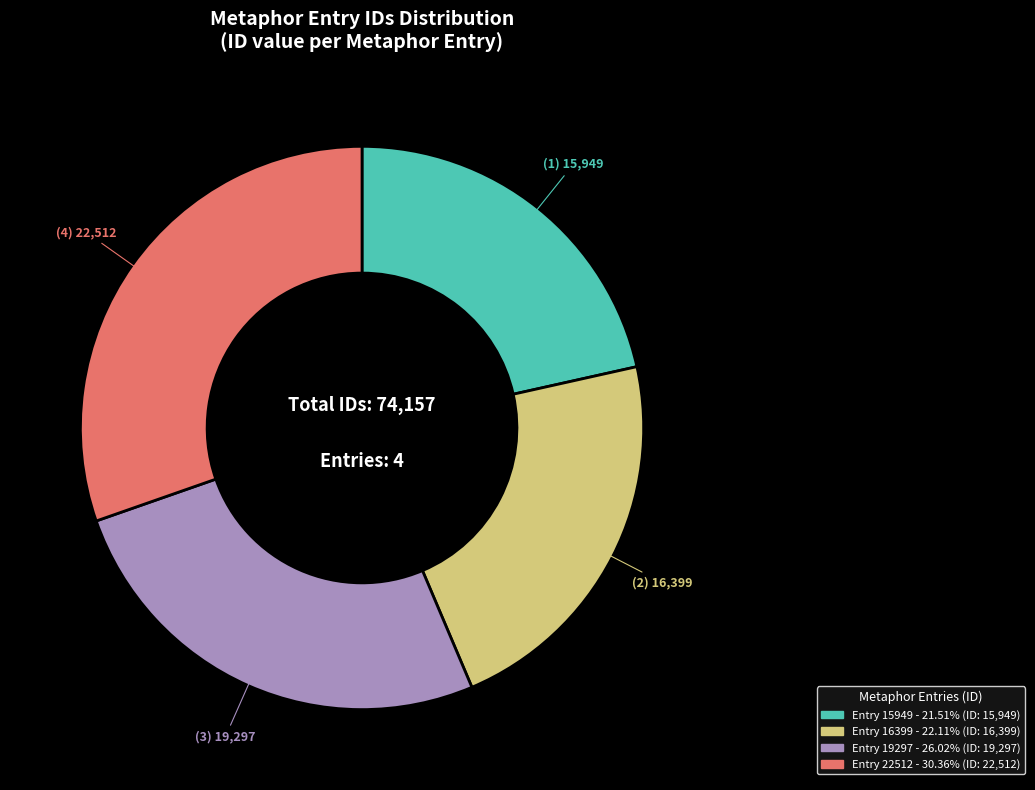

Is there any slice that represents more than half of the pie?

No